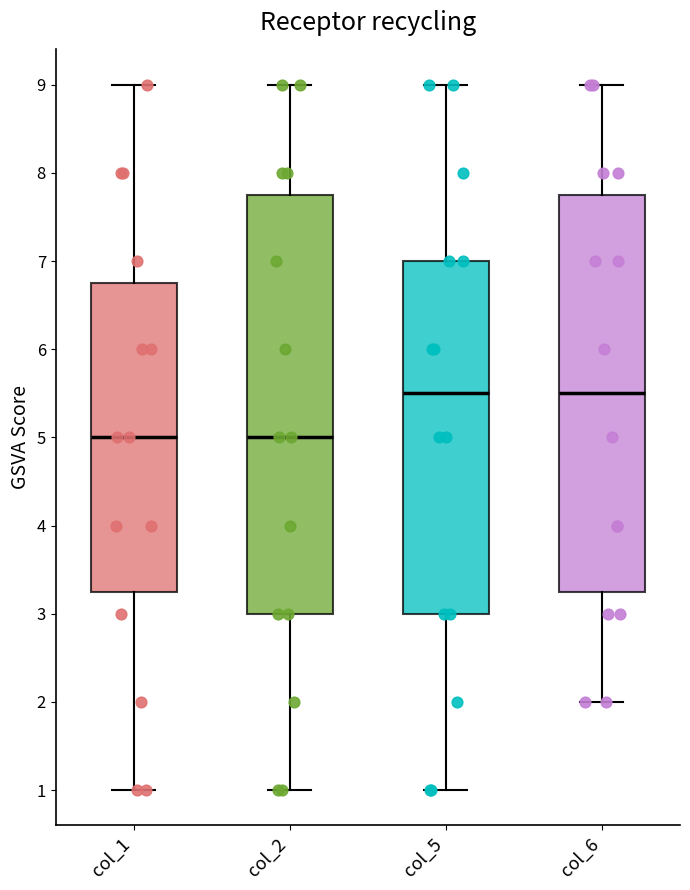

Reading left to right, transcribe this box plot: for each box, give where its median line is, the range the box spans, and where its two whiskers end, as read against the y-axis. The values are not printed on the chart, so give them approximately, as read against the axis.

col_1: median 5.0, box 3.3 to 6.8, whiskers 1.0 to 9.0
col_2: median 5.0, box 3.0 to 7.8, whiskers 1.0 to 9.0
col_5: median 5.5, box 3.0 to 7.0, whiskers 1.0 to 9.0
col_6: median 5.5, box 3.3 to 7.8, whiskers 2.0 to 9.0